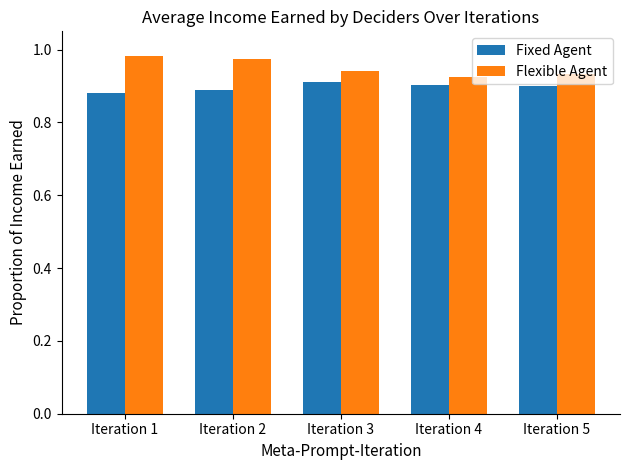

At Iteration 4, list the series in order from smallest to largest.

Fixed Agent, Flexible Agent